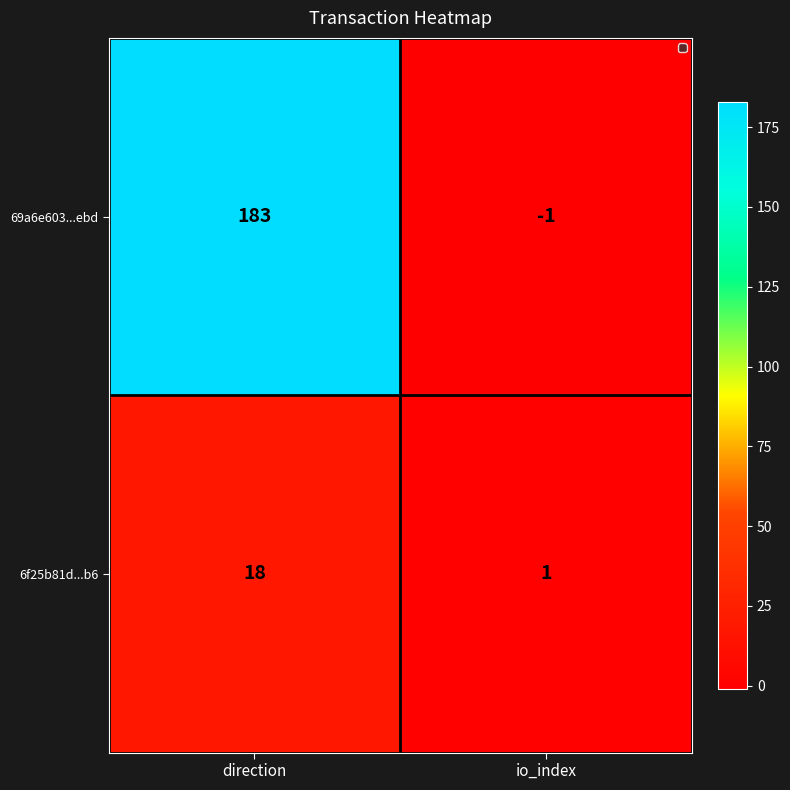

Reading left to right, transcribe all the data shown in this chart.

69a6e603...ebd: 183	-1
6f25b81d...b6: 18	1